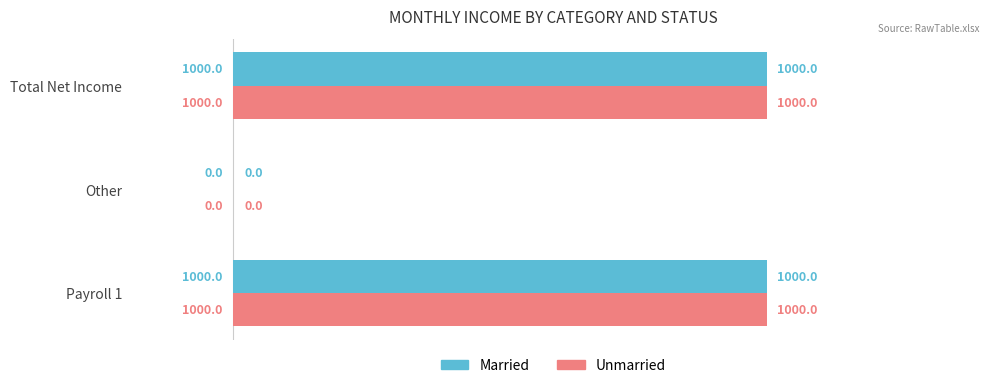

What is the approximate value of Married at Total Net Income, to the nearest 50?

1000